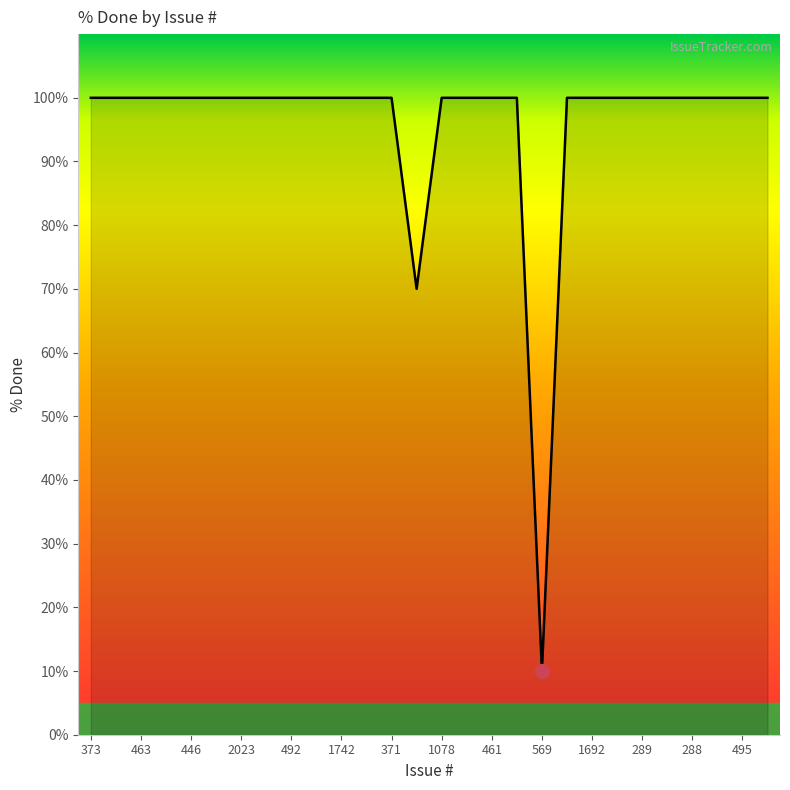

How many categories are shown in the chart?

28